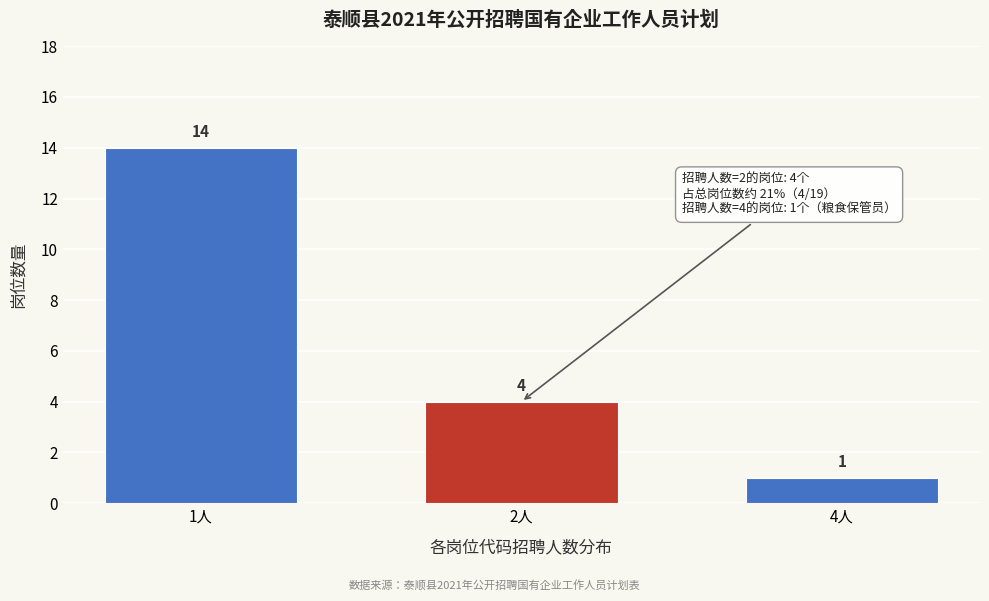

Reading left to right, list all the values displayed in this chart.

1人=14	2人=4	4人=1